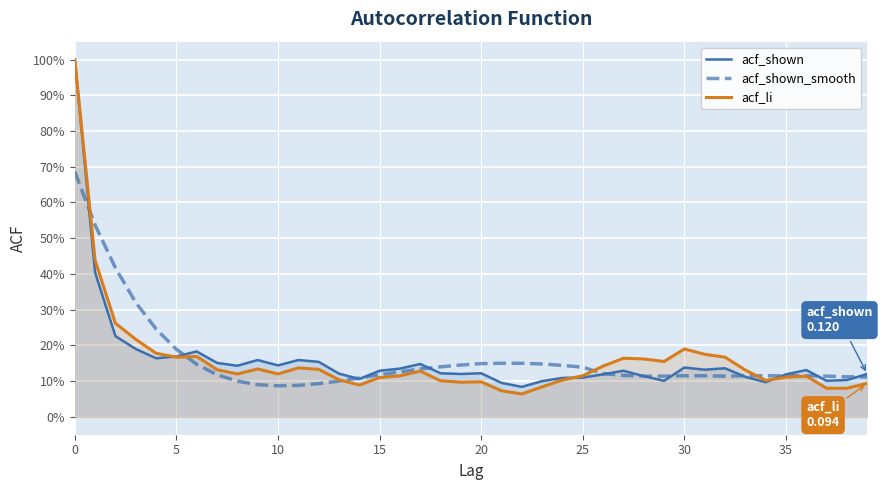

How many interior local peaks does the acf_shown series have?

9